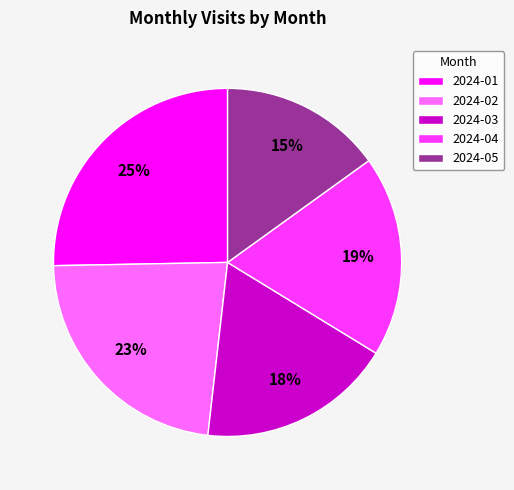

Which category has the biggest portion of the pie?

2024-01